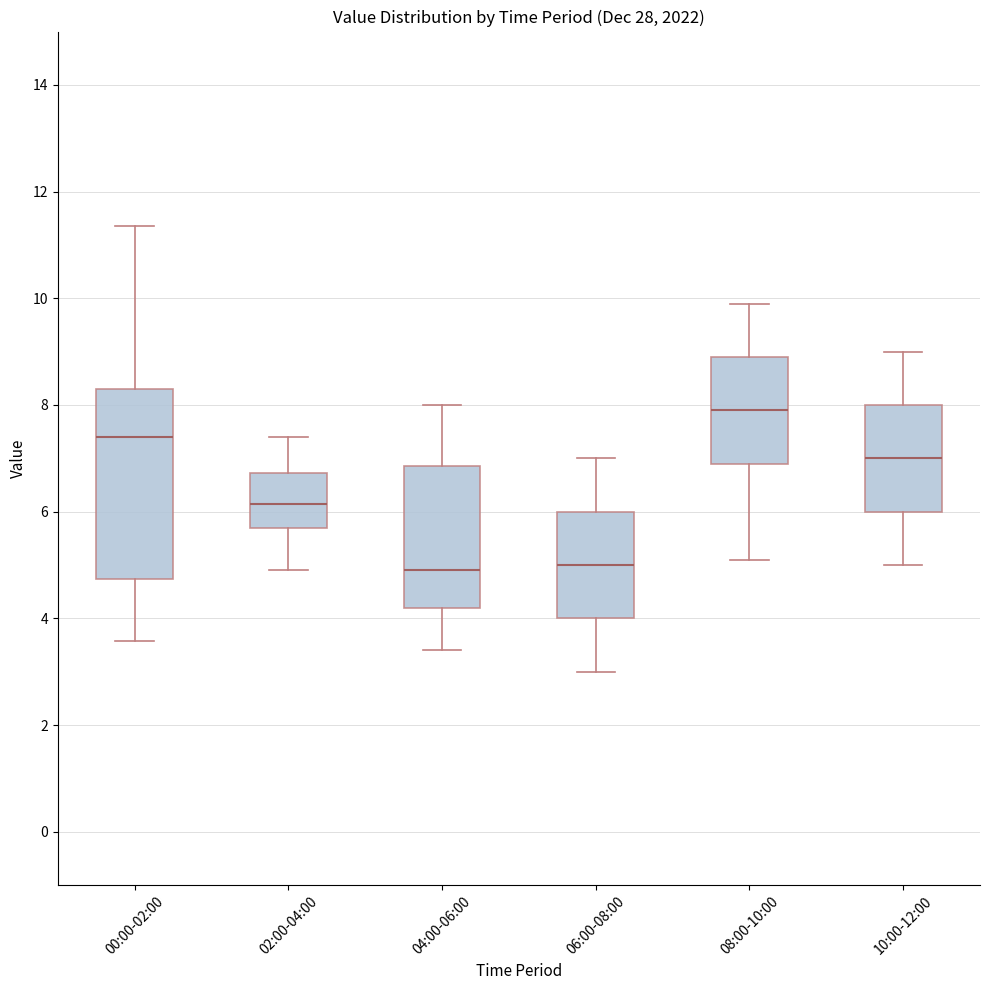

Reading left to right, transcribe this box plot: for each box, give where its median line is, the range the box spans, and where its two whiskers end, as read against the y-axis. The values are not printed on the chart, so give them approximately, as read against the axis.

00:00-02:00: median 7.4, box 4.8 to 8.4, whiskers 3.6 to 11.4
02:00-04:00: median 6.2, box 5.8 to 6.8, whiskers 5.0 to 7.4
04:00-06:00: median 5.0, box 4.2 to 6.8, whiskers 3.4 to 8.0
06:00-08:00: median 5.0, box 4.0 to 6.0, whiskers 3.0 to 7.0
08:00-10:00: median 8.0, box 7.0 to 9.0, whiskers 5.2 to 10.0
10:00-12:00: median 7.0, box 6.0 to 8.0, whiskers 5.0 to 9.0